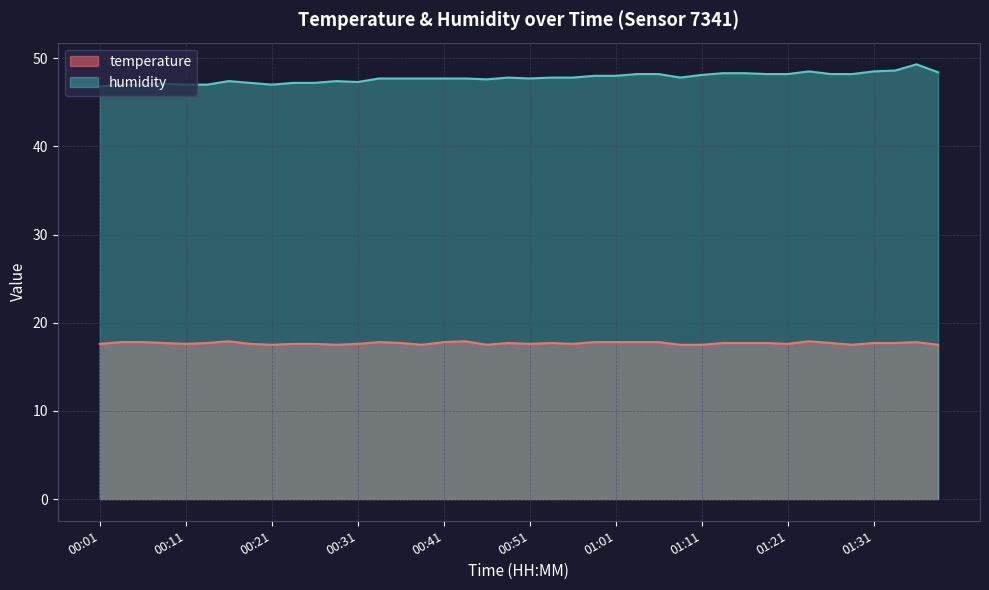

How many data points does each series have?

40